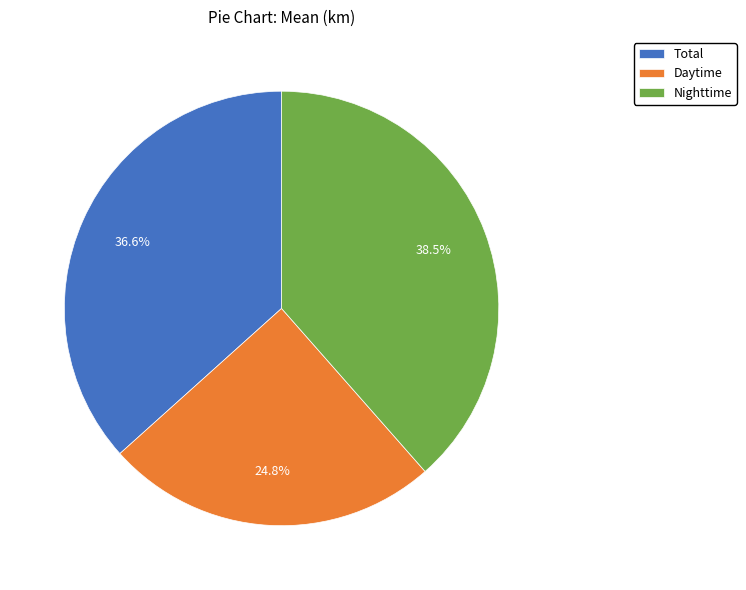

What percentage is the Total slice, to the nearest percent?

37%